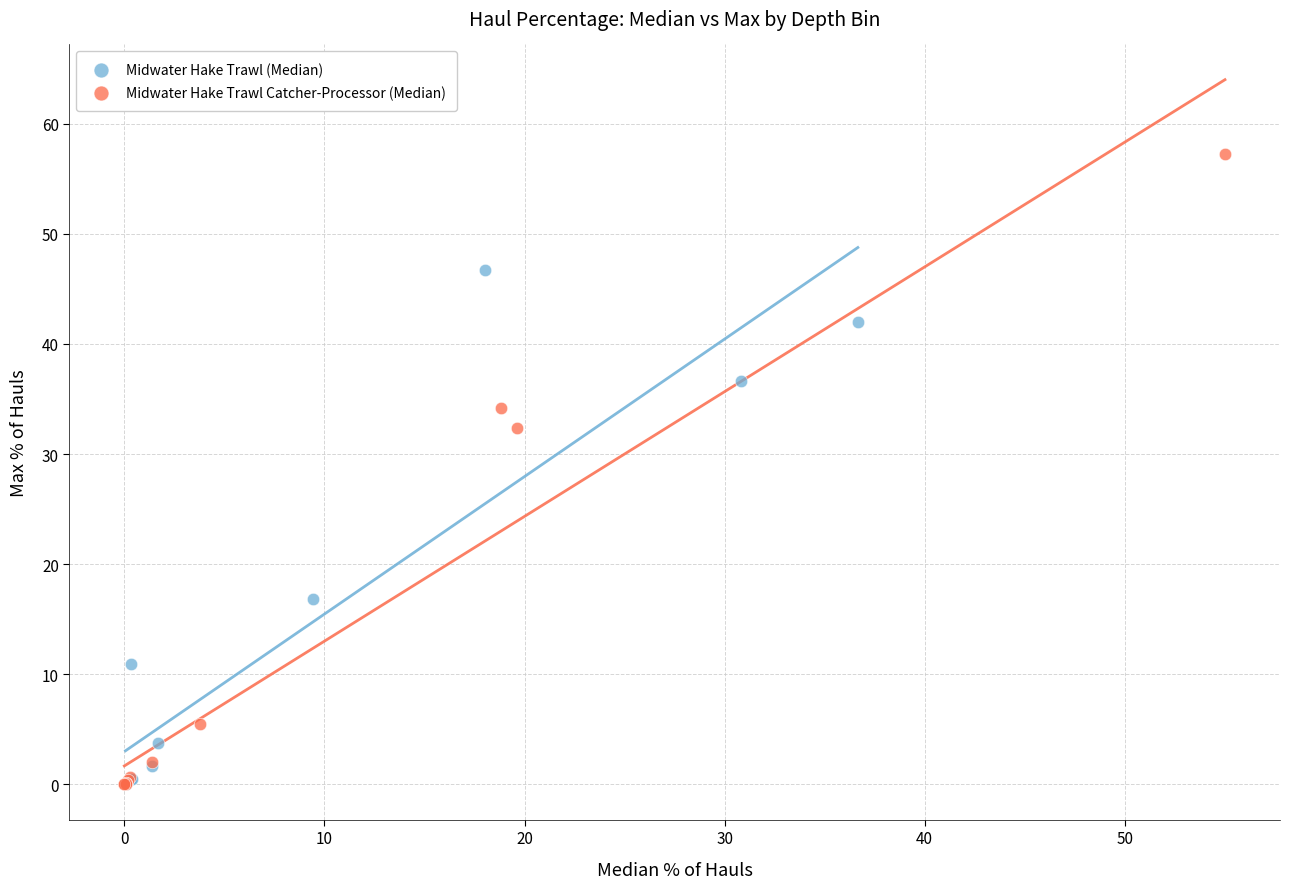

Which series contains the highest Y value?

Midwater Hake Trawl Catcher-Processor (Median)